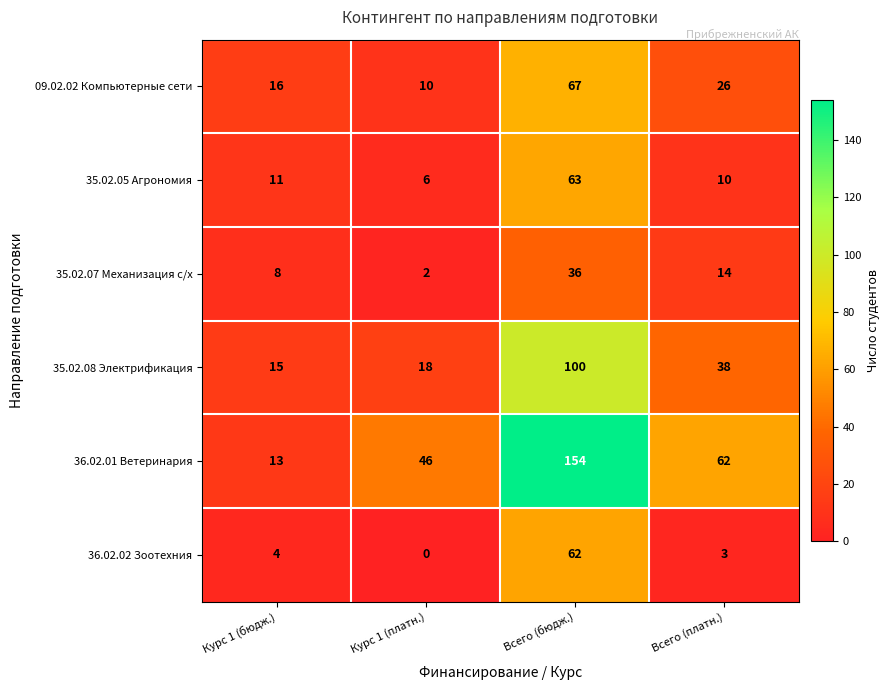

Which series changed the most between Курс 1 (платн.) and Всего (бюдж.)?

36.02.01 Ветеринария